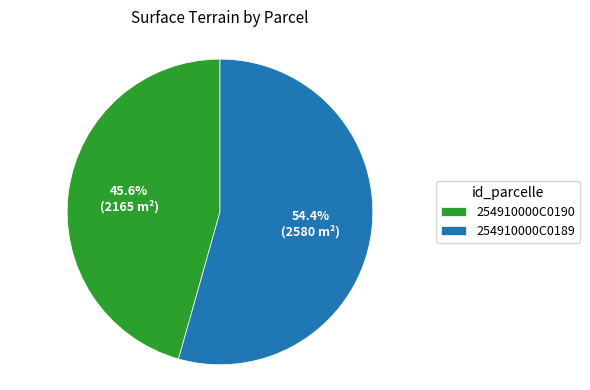

Is it true that 254910000C0190 is 46% of the pie?

True